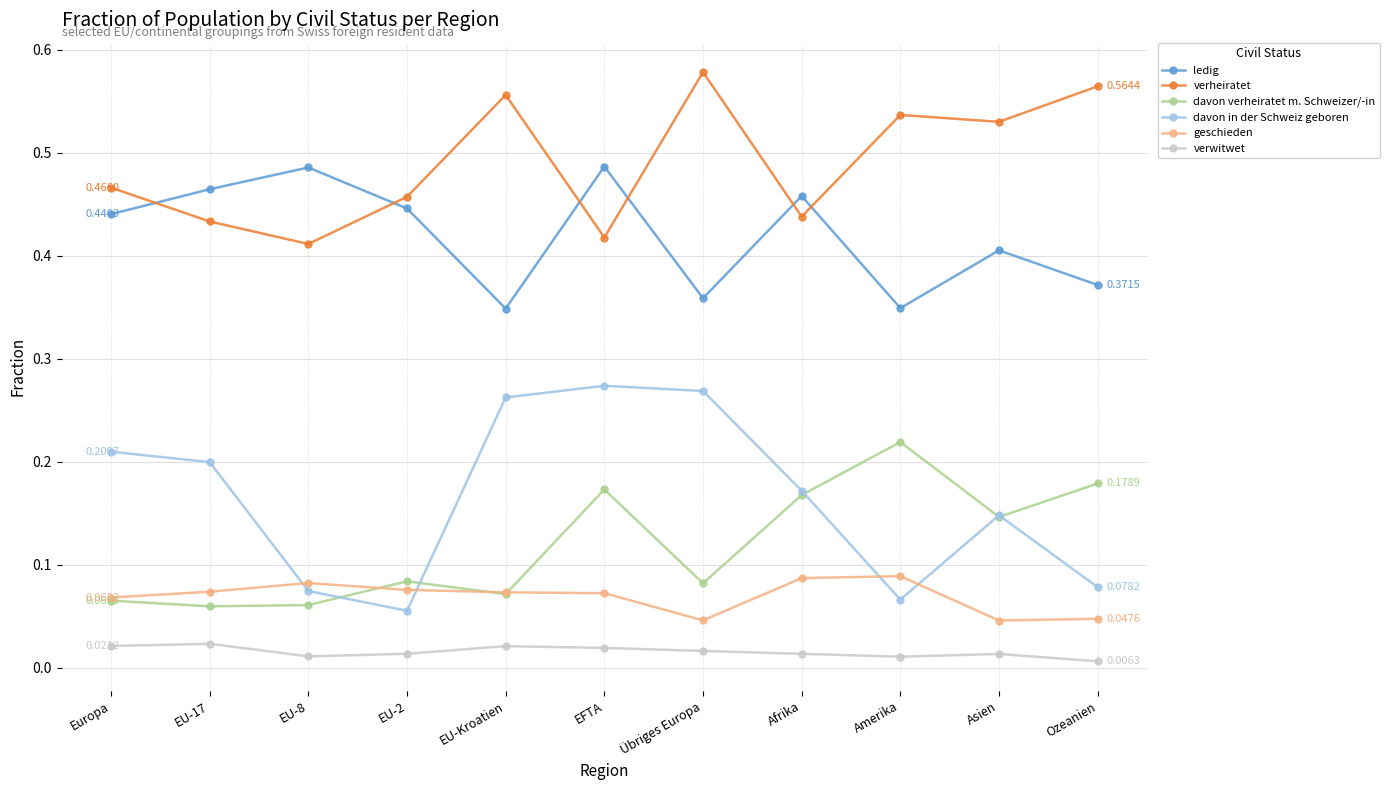

At which category is the sum across all series the highest?

EFTA